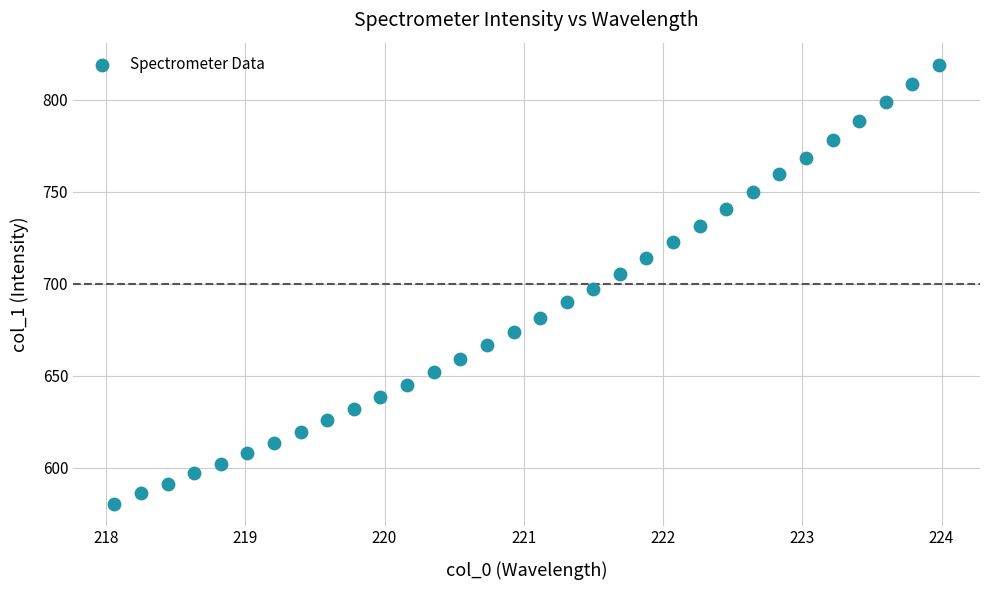

What is the range of X values (max minus min)?

5.9